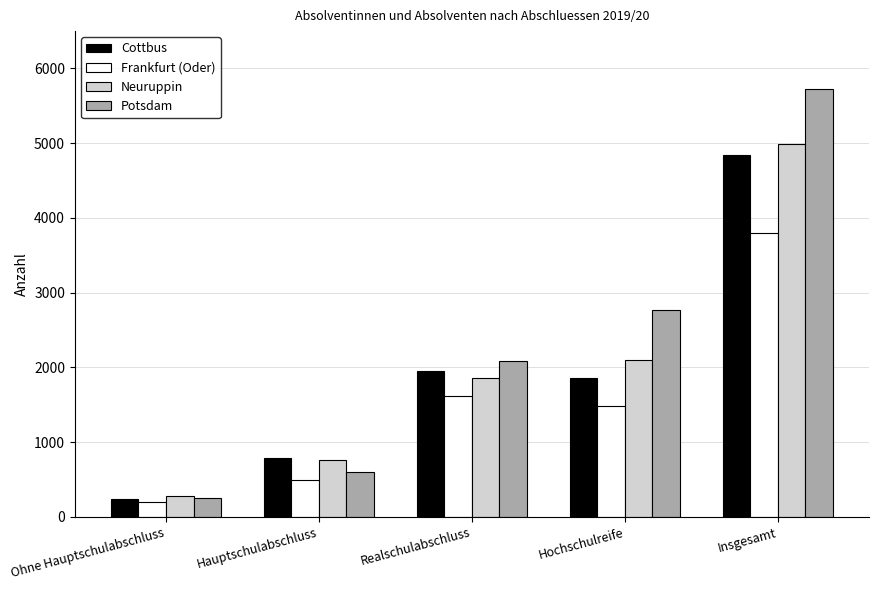

Reading right to left, what are all the values shown in this chart?

Cottbus: Insgesamt=4840	Hochschulreife=1857	Realschulabschluss=1948	Hauptschulabschluss=792	Ohne Hauptschulabschluss=243
Frankfurt (Oder): Insgesamt=3792	Hochschulreife=1477	Realschulabschluss=1611	Hauptschulabschluss=499	Ohne Hauptschulabschluss=205
Neuruppin: Insgesamt=4984	Hochschulreife=2093	Realschulabschluss=1863	Hauptschulabschluss=754	Ohne Hauptschulabschluss=274
Potsdam: Insgesamt=5721	Hochschulreife=2769	Realschulabschluss=2090	Hauptschulabschluss=606	Ohne Hauptschulabschluss=256